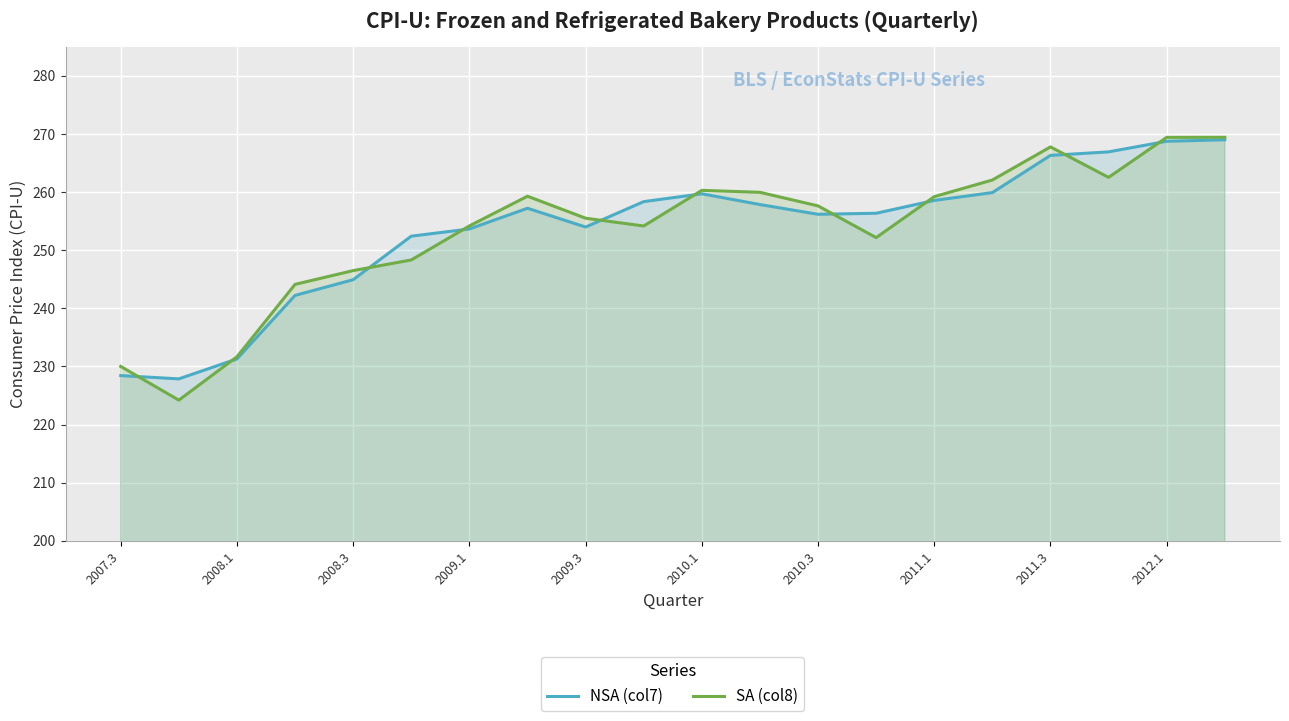

What is the minimum value shown in the chart?

224.2